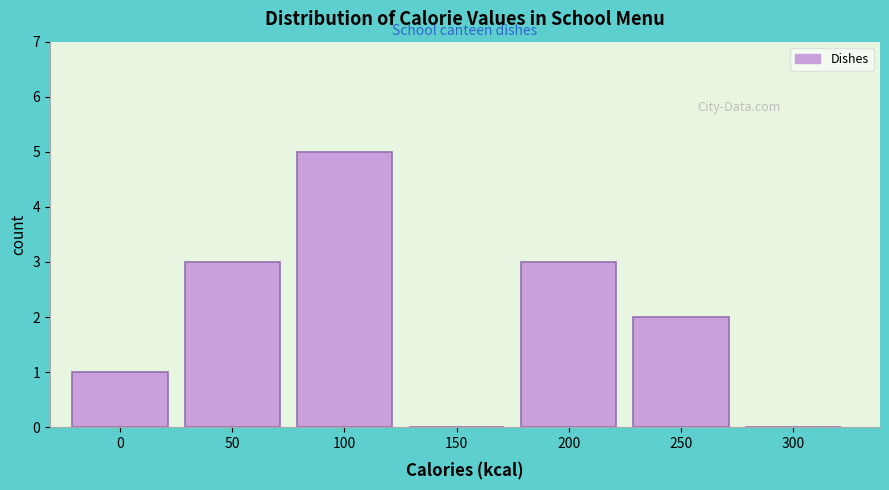

Reading right to left, transcribe all the data shown in this chart.

300=0	250=2	200=3	150=0	100=5	50=3	0=1